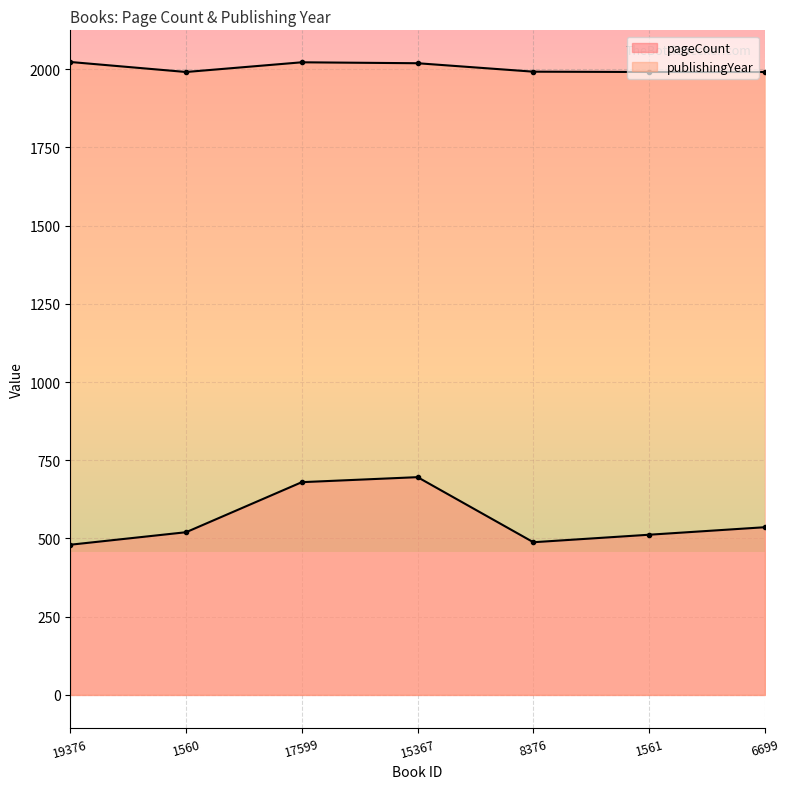

Reading left to right, extract all data points from this chart.

pageCount: 480	520	680	696	488	512	536
publishingYear: 2023	1991	2022	2019	1992	1991	1991